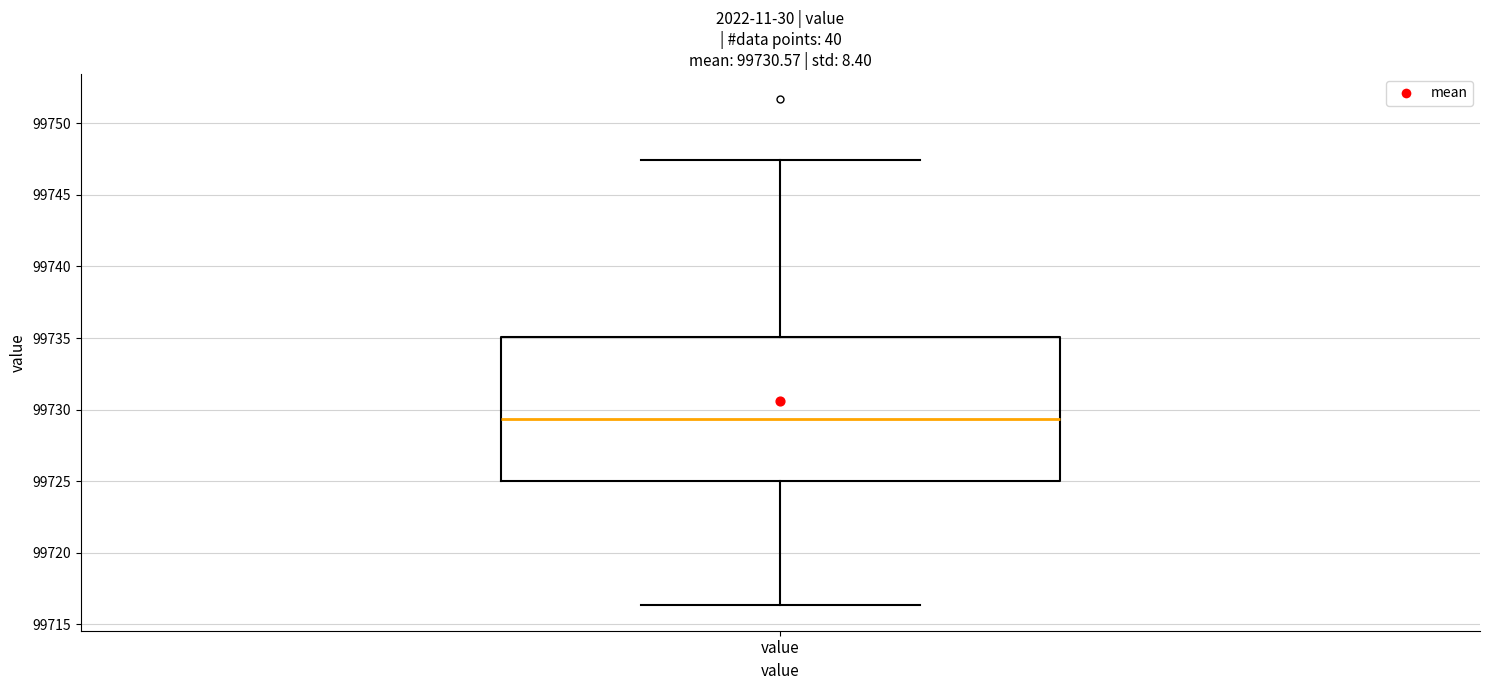

Where is the lower edge of the box for value on the y-axis? The values are not printed on the chart, so give them approximately, as read against the axis.

99725.0